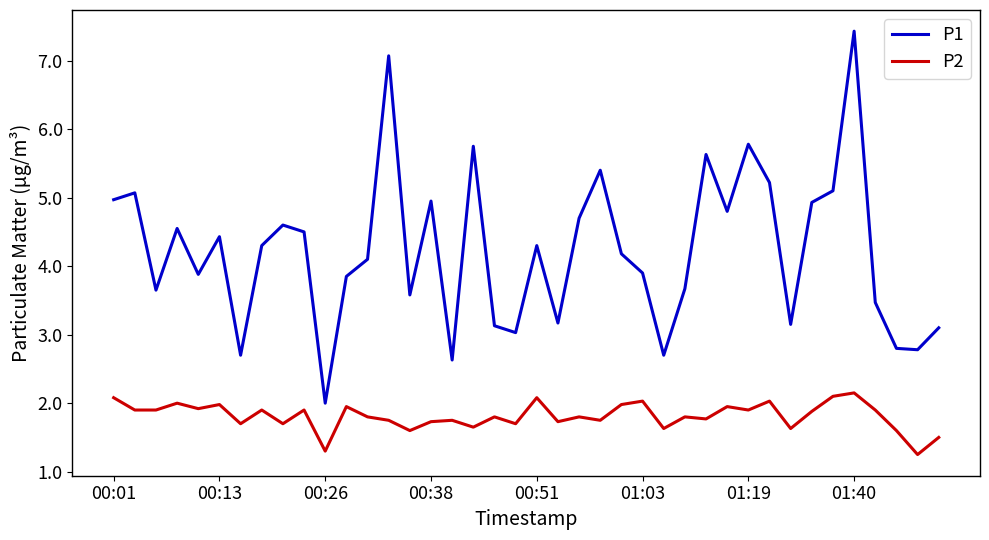

Does the chart display data point markers on the line(s)?

No